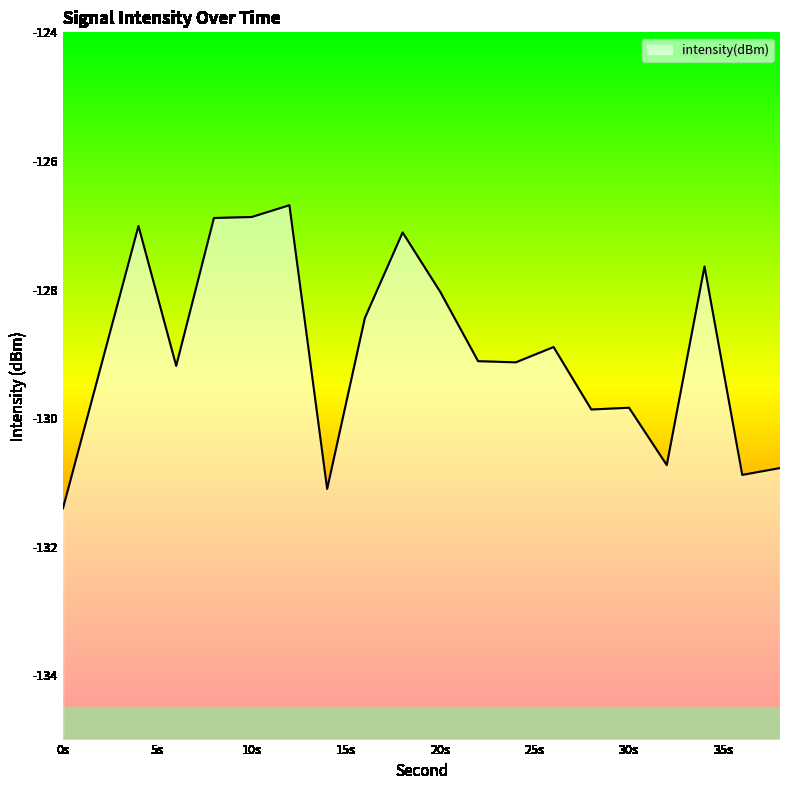

Does the chart have visible grid lines?

No